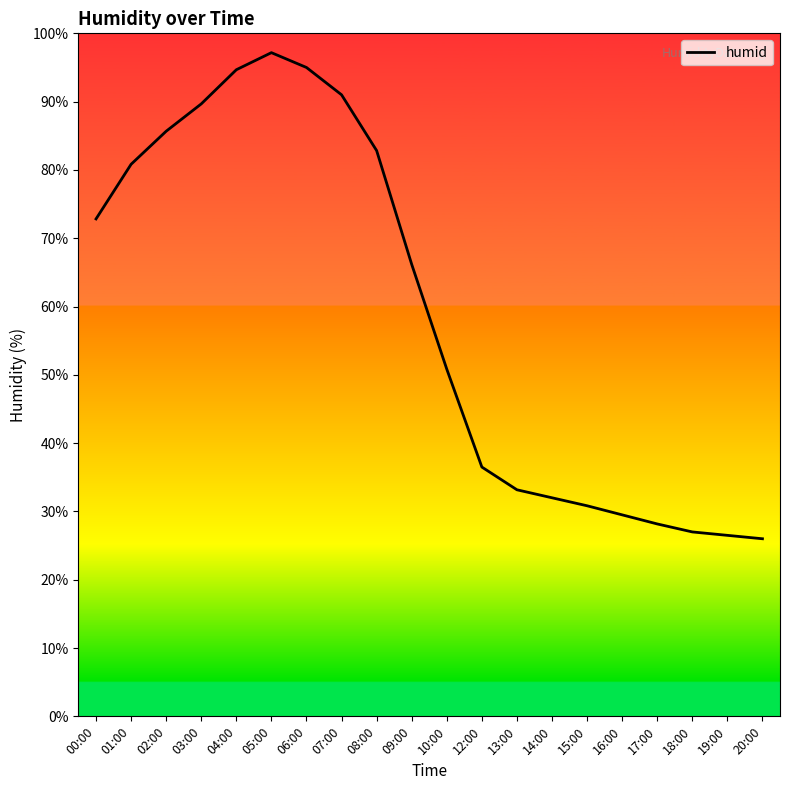

What is the minimum value shown in the chart?

26.0